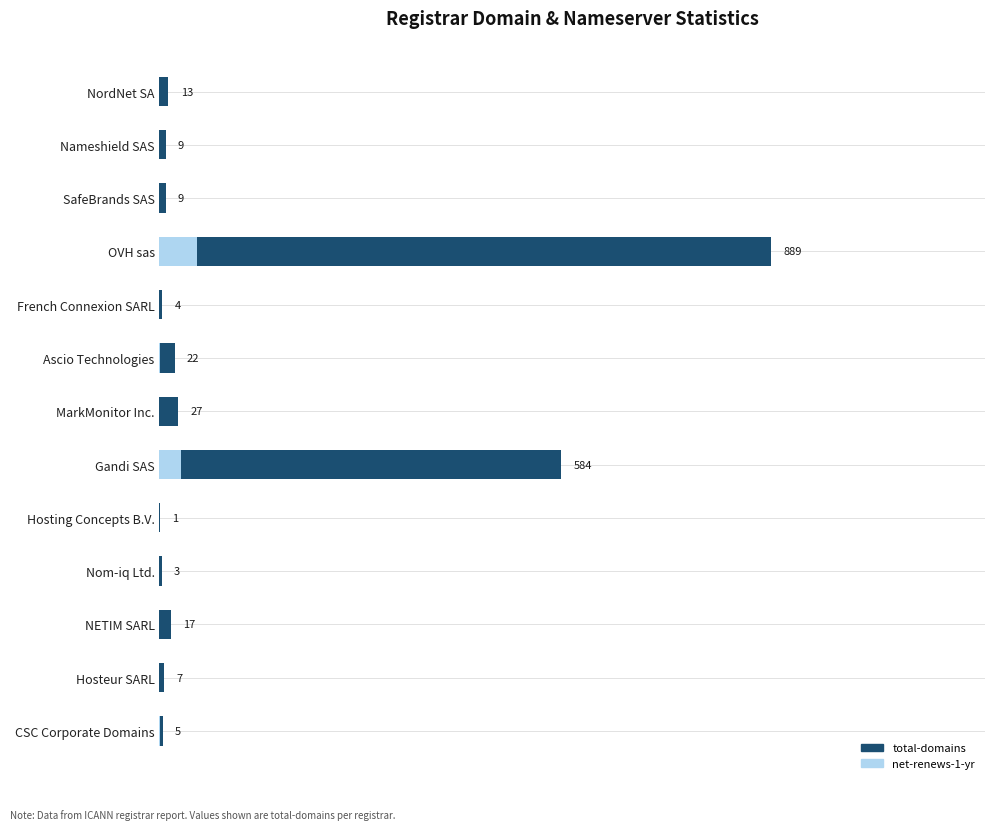

Rank the series by their average value, from highest to lowest.

total-domains, net-renews-1-yr